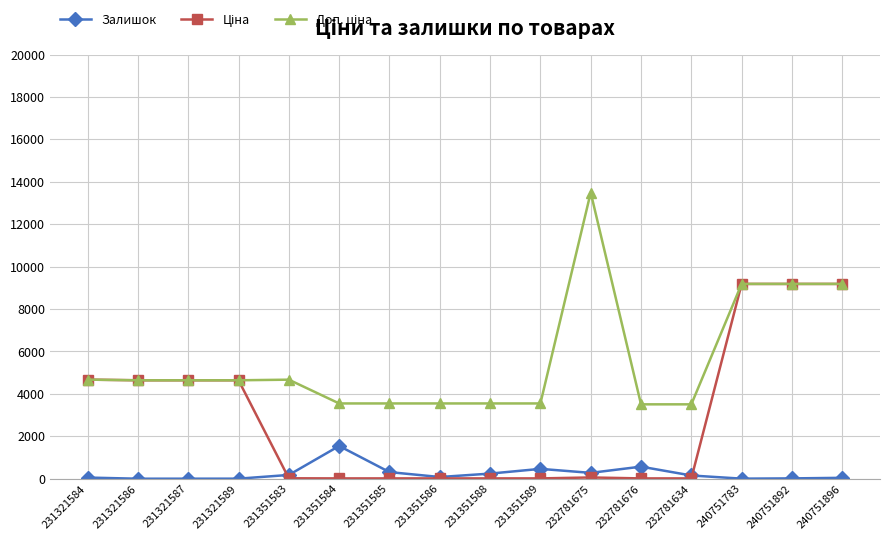

The Залишок series shows 465.0 at 231351589. True or false?

True